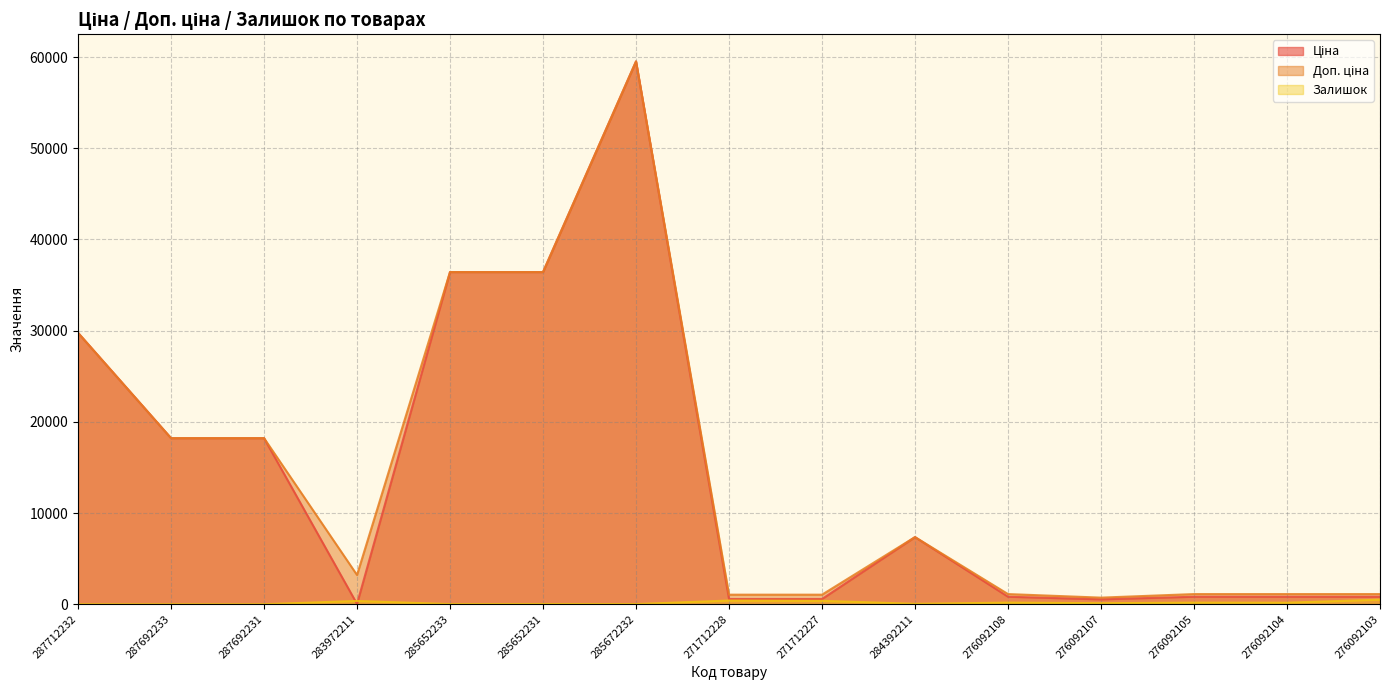

In Доп. ціна, how many points are higher than both neighbors (excluding endpoints)?

2